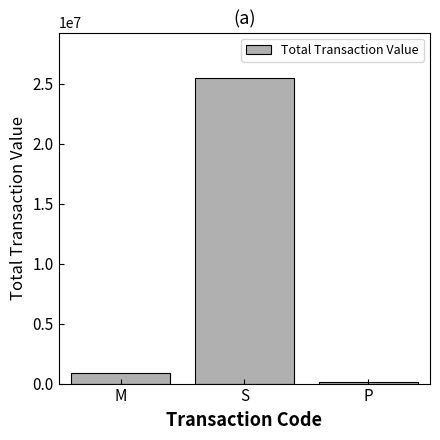

What is the change in value from M to S?

+24577592